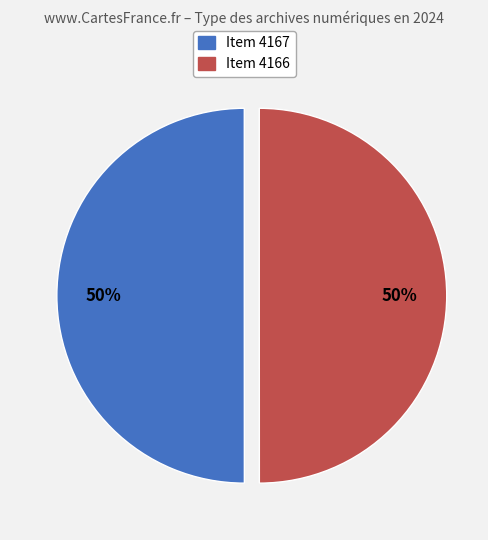

To the nearest percent, what is the average slice percentage?

50%